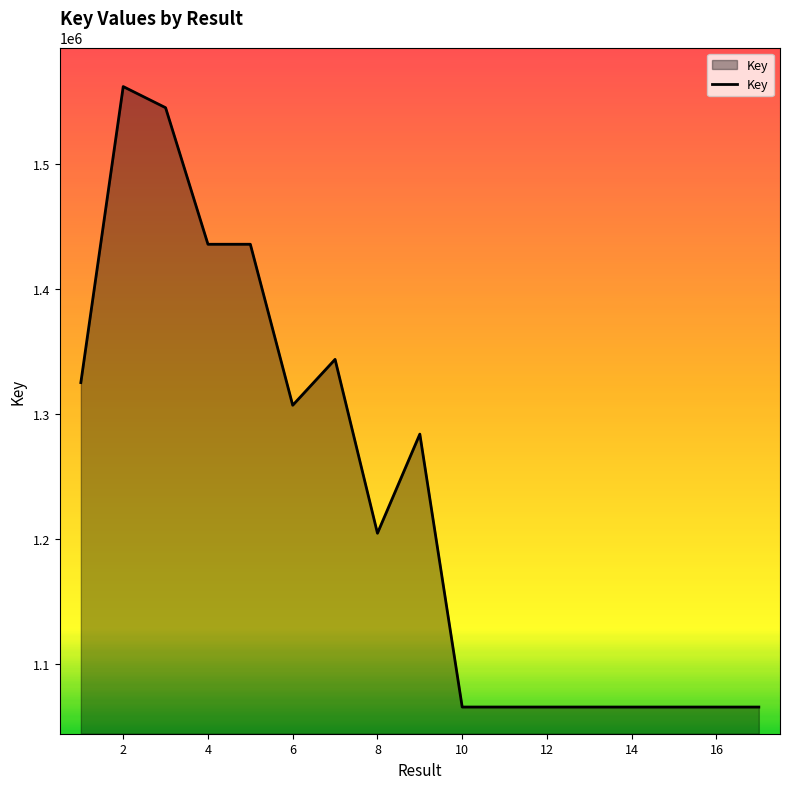

What is the minimum value shown in the chart?

1065929